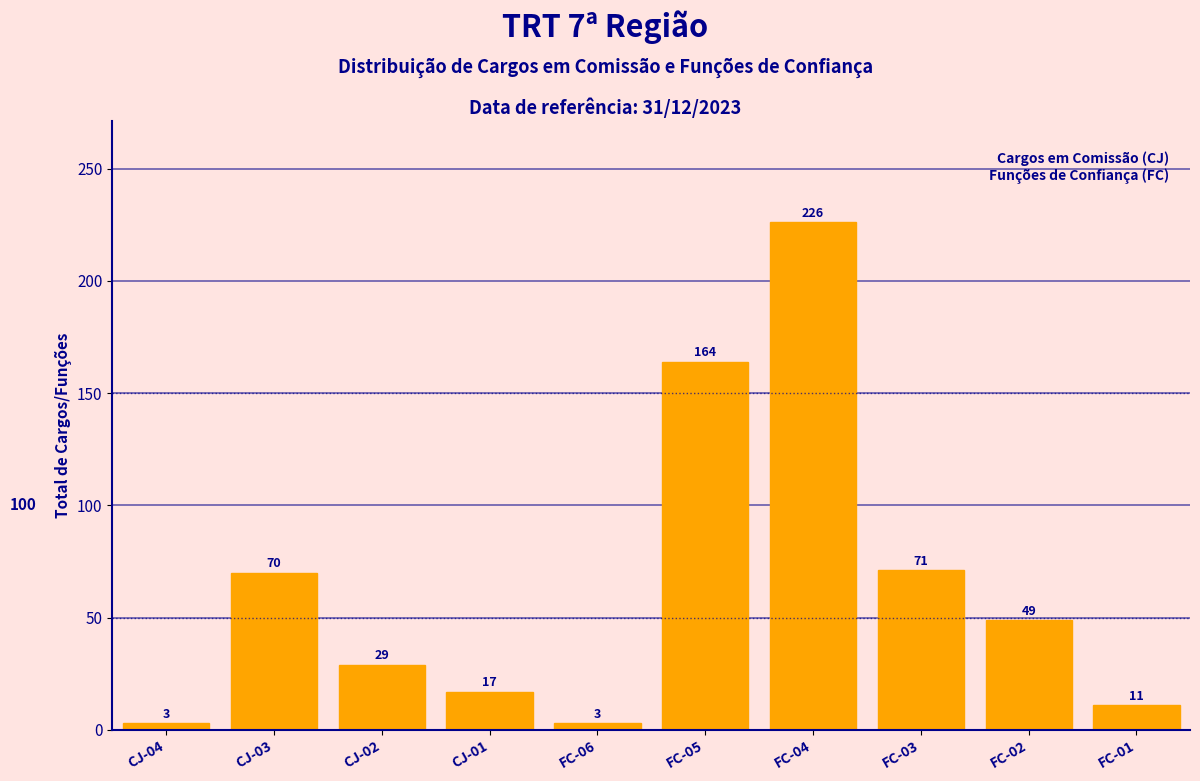

Reading left to right, transcribe all the data shown in this chart.

CJ-04=3	CJ-03=70	CJ-02=29	CJ-01=17	FC-06=3	FC-05=164	FC-04=226	FC-03=71	FC-02=49	FC-01=11